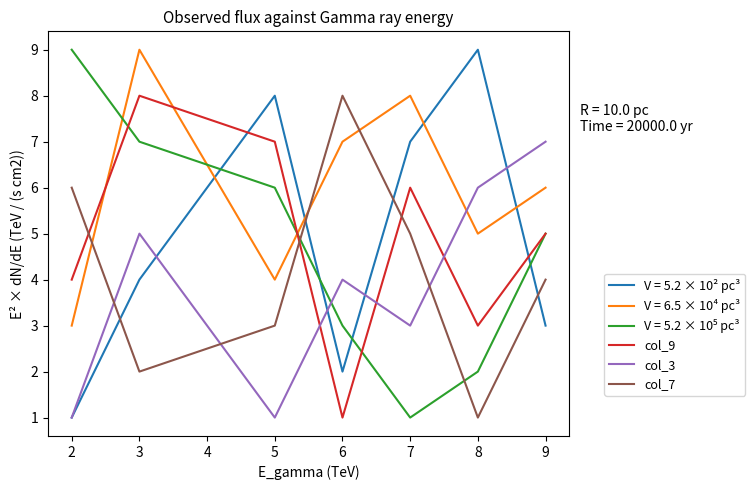

Between 2 and 8, which series saw the biggest shift?

V = 5.2 × 10² pc³